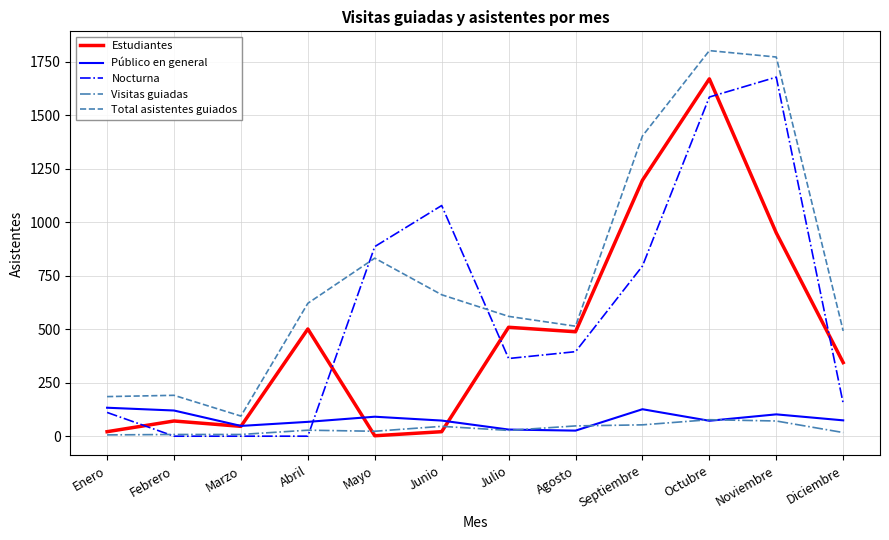

True or false: Nocturna has a value of 547 at Octubre.

False